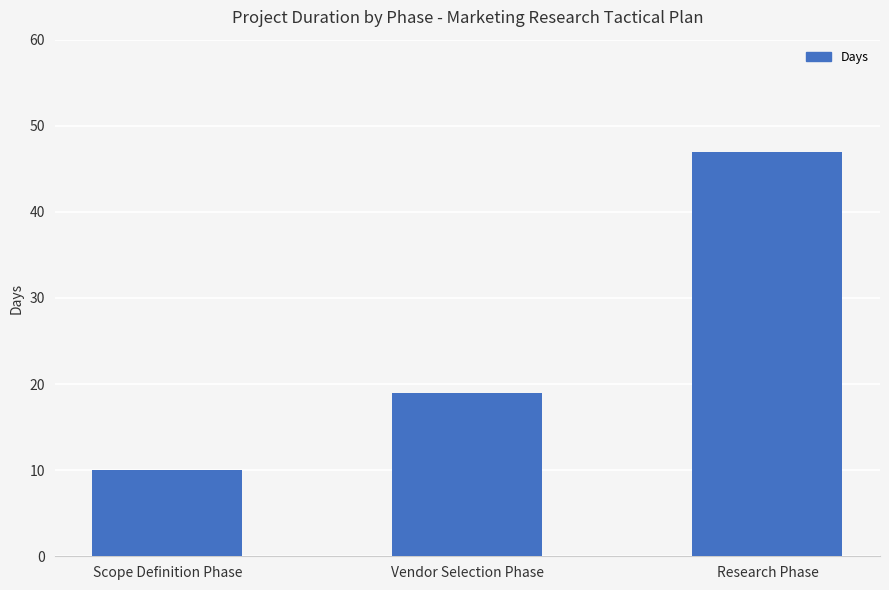

The value at Vendor Selection Phase is 19. True or false?

True